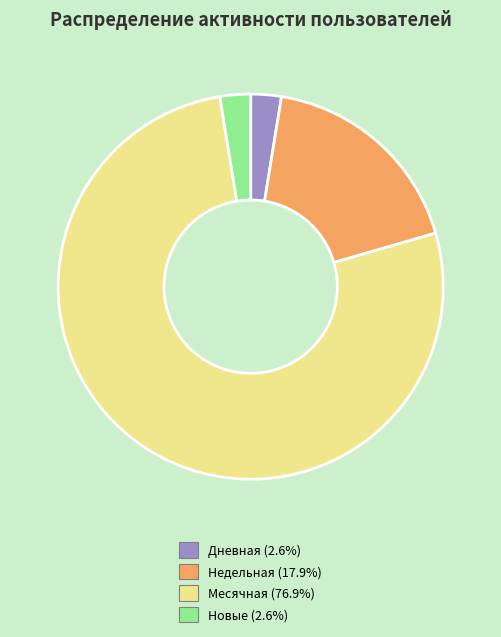

Is the sum of Новые (2.6%) and Недельная (17.9%) greater than half?

No